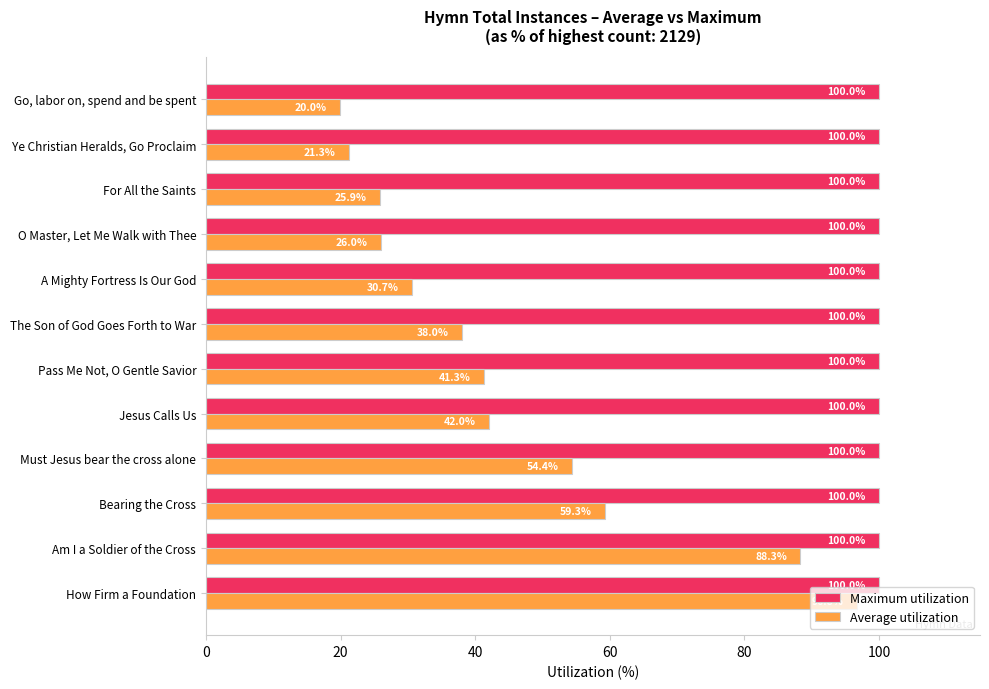

How many data points in Average utilization are less than 41?

6